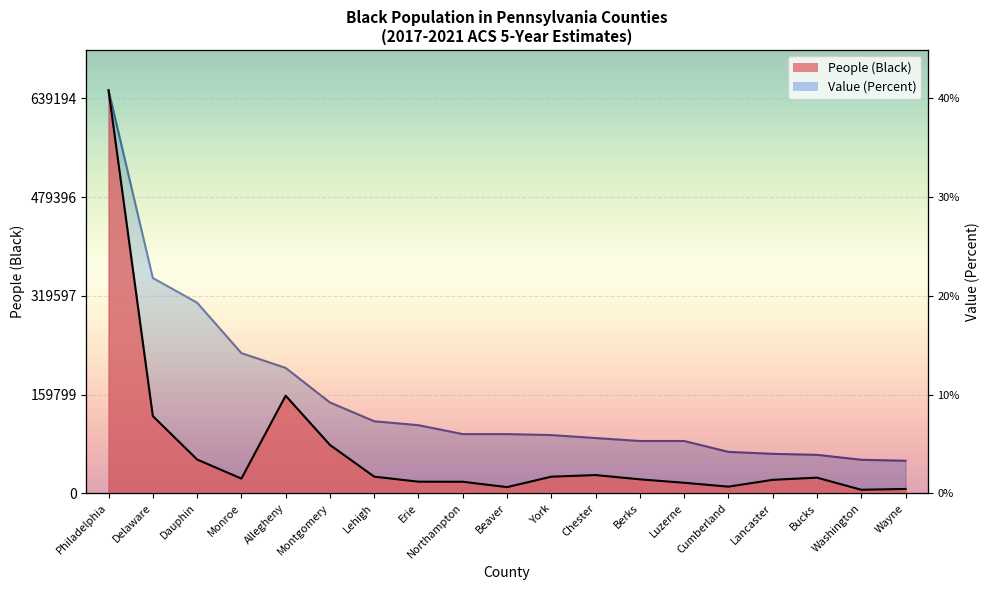

What is the average value of the Value (Percent) series?

155677.4